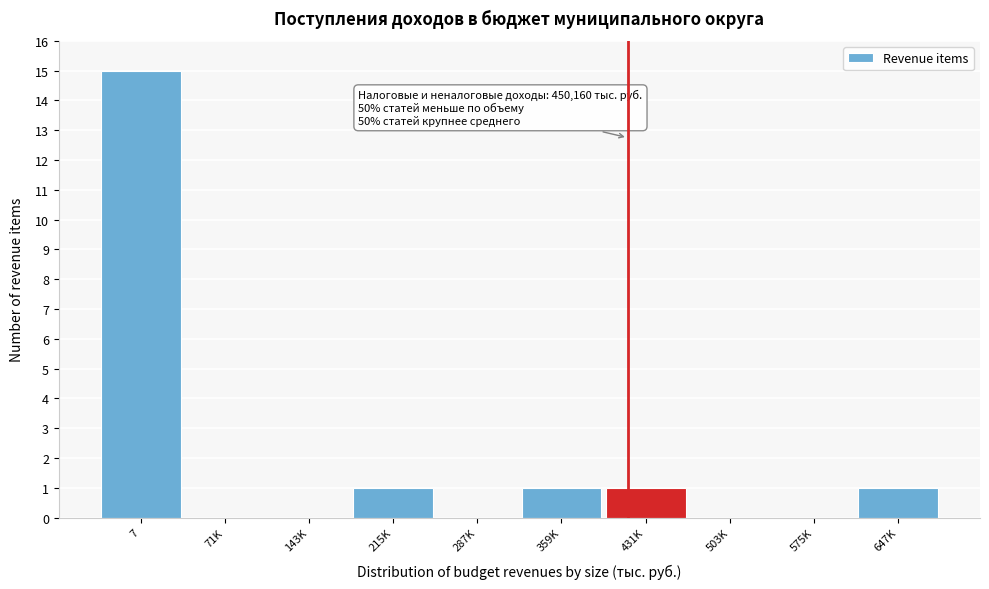

Reading right to left, extract all data points from this chart.

647K=1	575K=0	503K=0	431K=1	359K=1	287K=0	215K=1	143K=0	71K=0	7=15